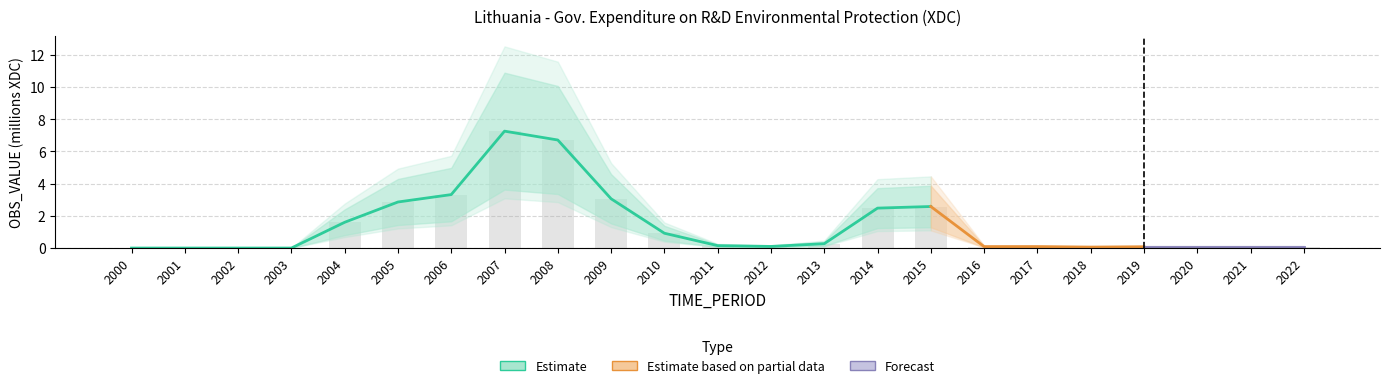

What is the sum of all lower_band values?

15.9